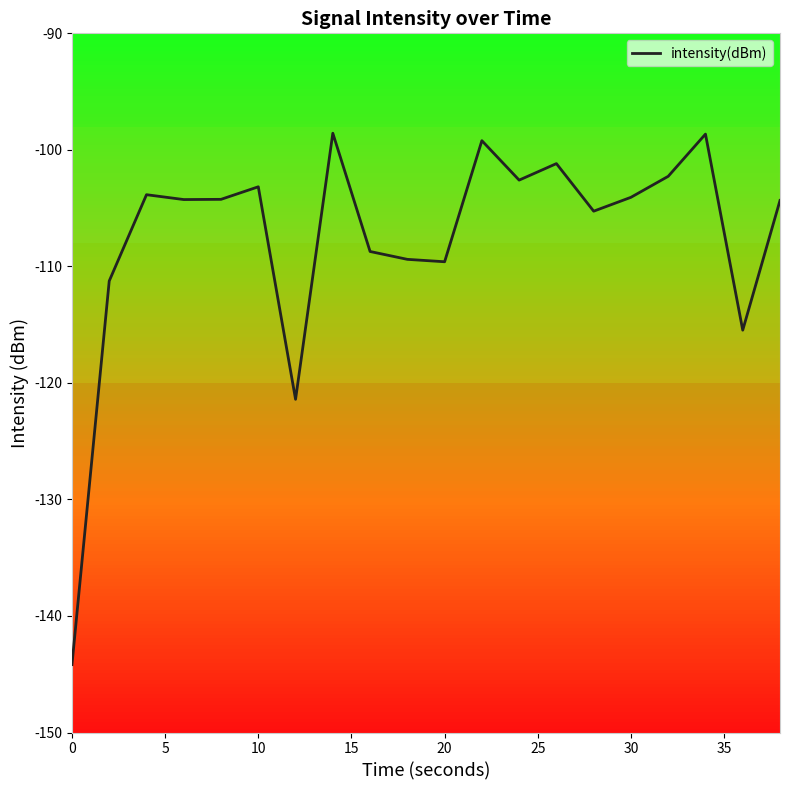

What is the maximum value shown in the chart?

-98.6